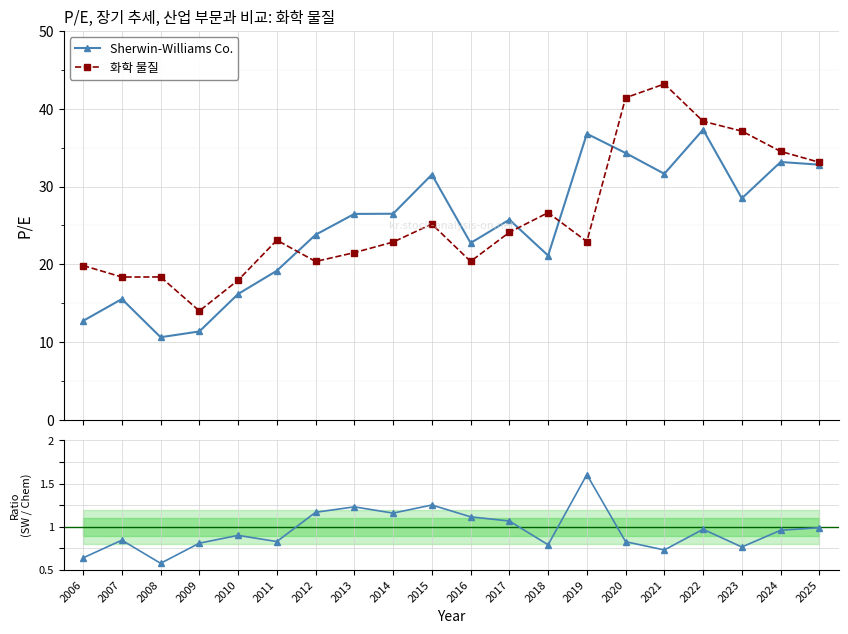

What is the sum of the 화학 물질 values at 2022 and 2016?

58.8